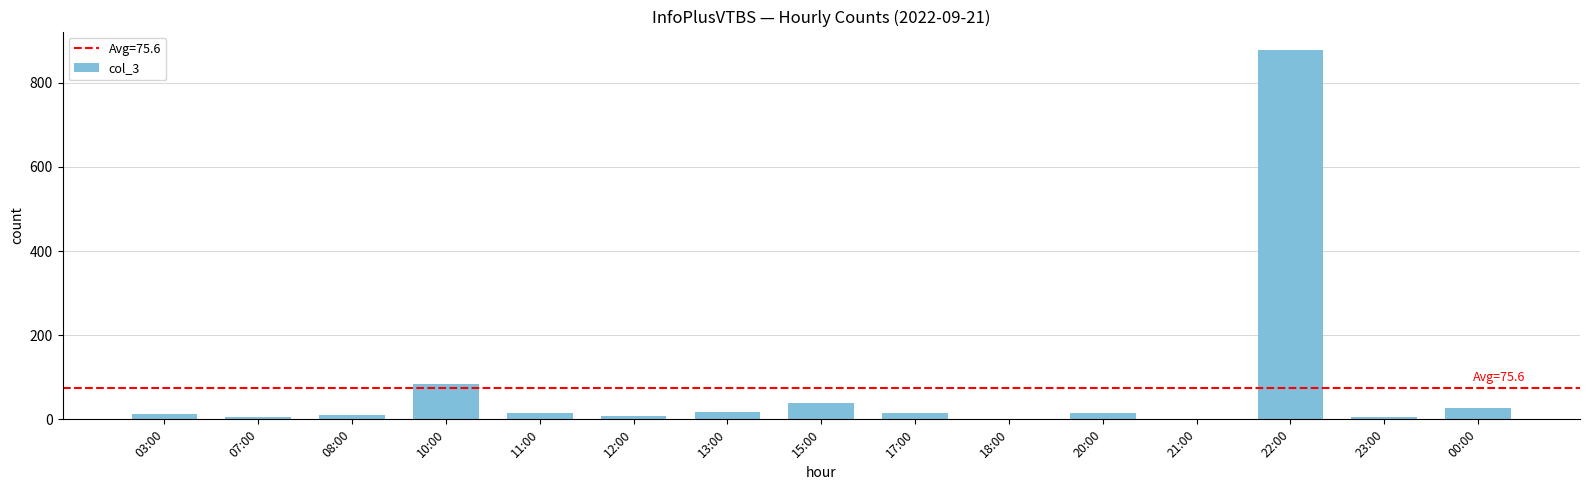

True or false: the data shows 6 at 23:00.

True